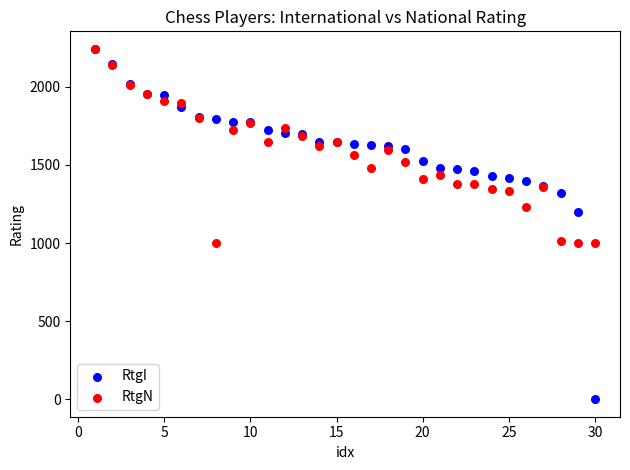

Across all series, what Y value is closest to 1121?

1197